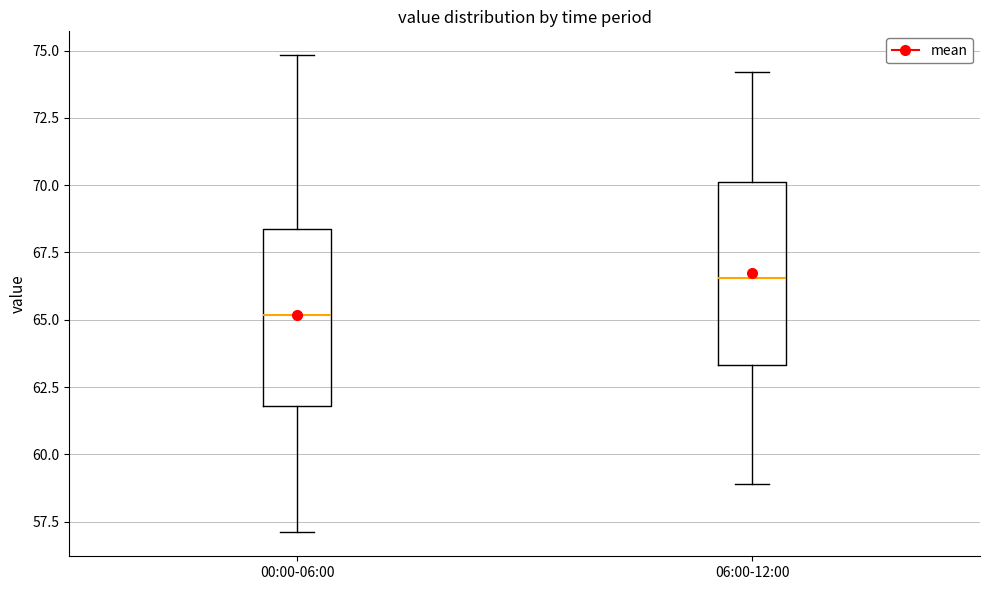

Which box has the highest median line?

06:00-12:00